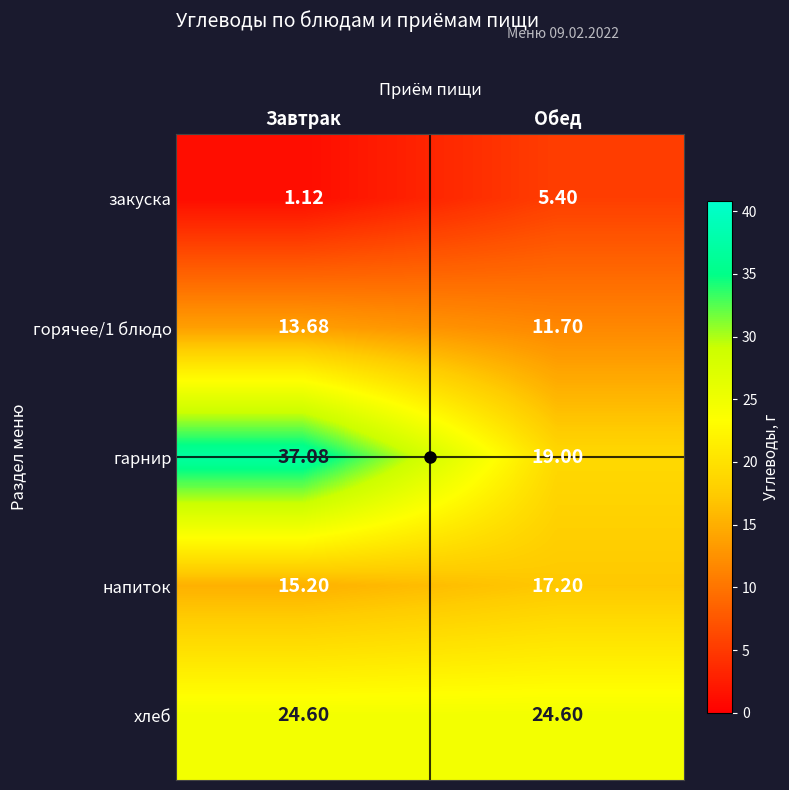

How many values in the гарнир series exceed 37?

1